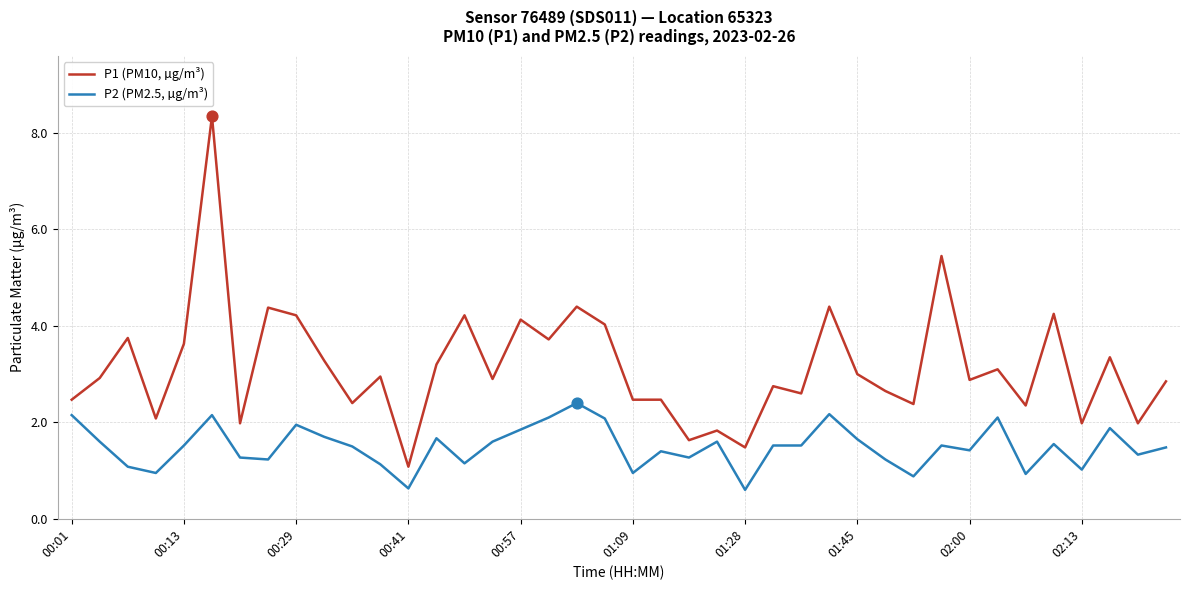

True or false: P2 (PM2.5, µg/m³) and P1 (PM10, µg/m³) cross at least once.

False